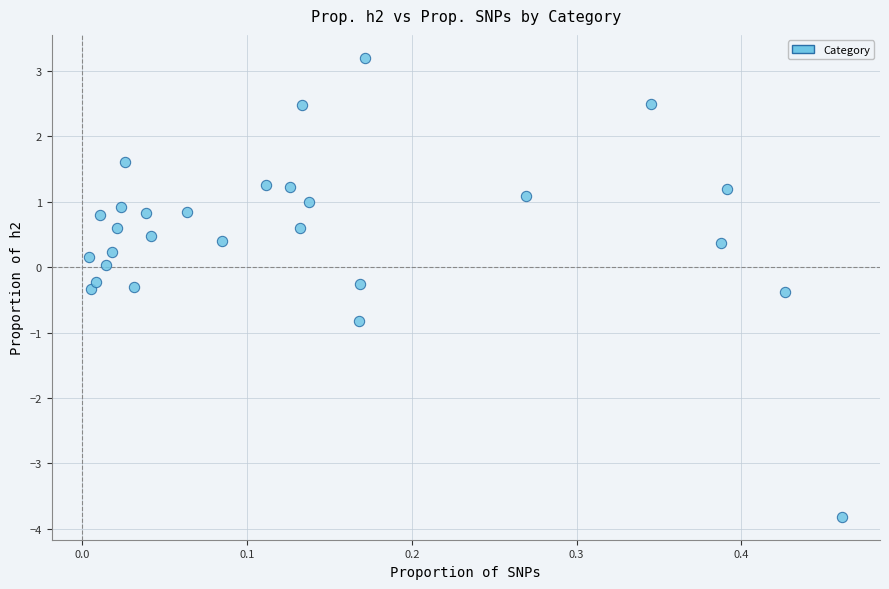

What is the range of X values (max minus min)?

0.5